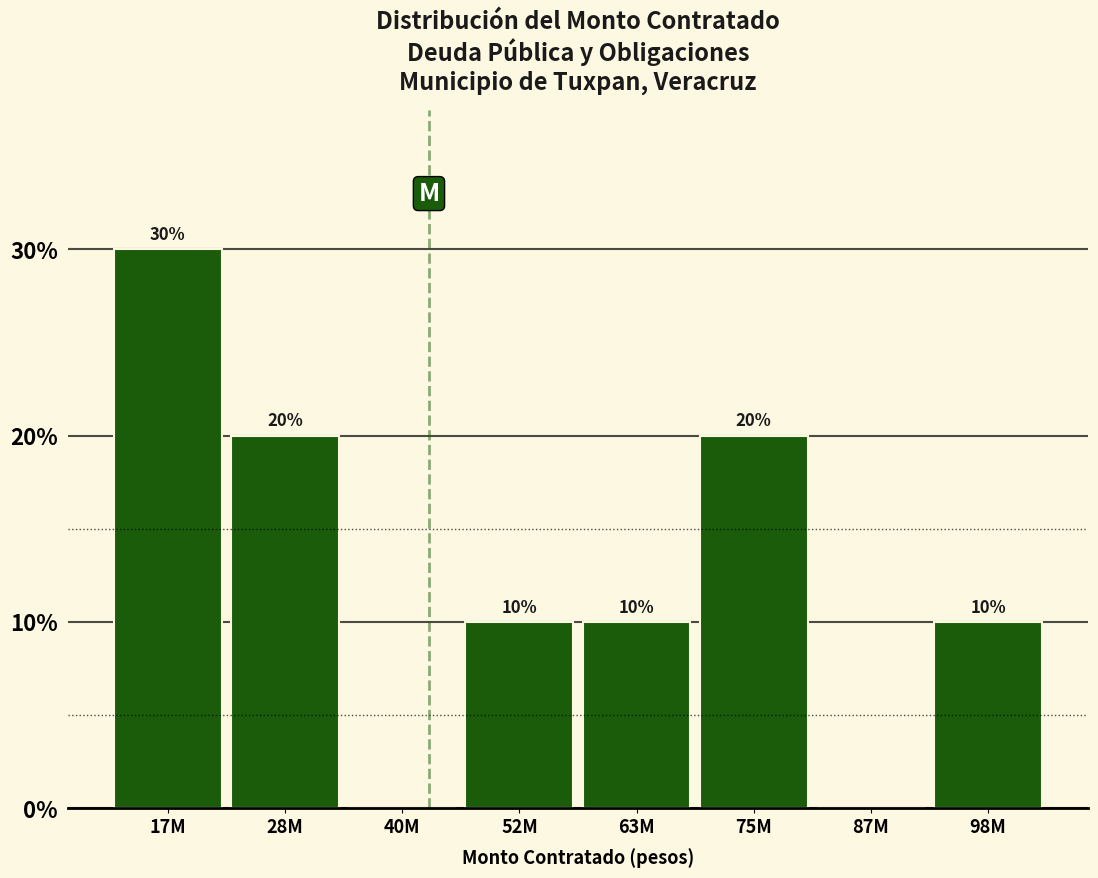

Reading left to right, transcribe all the data shown in this chart.

17M=30	28M=20	40M=0	52M=10	63M=10	75M=20	87M=0	98M=10